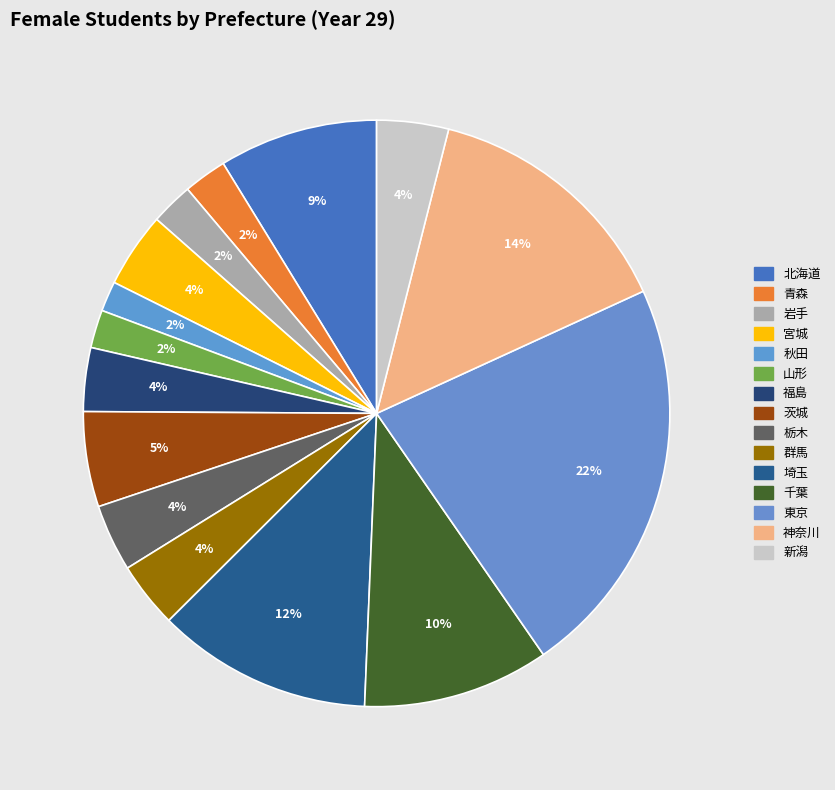

True or false: 秋田 accounts for 2% of the total.

True